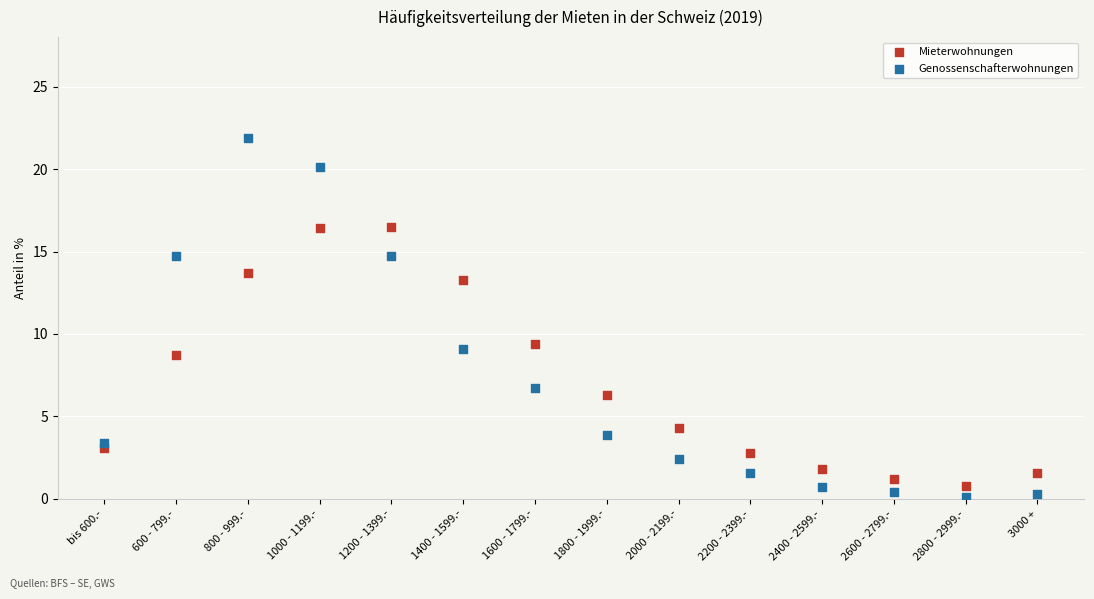

Which series has the largest Y range (max minus min)?

Genossenschafterwohnungen